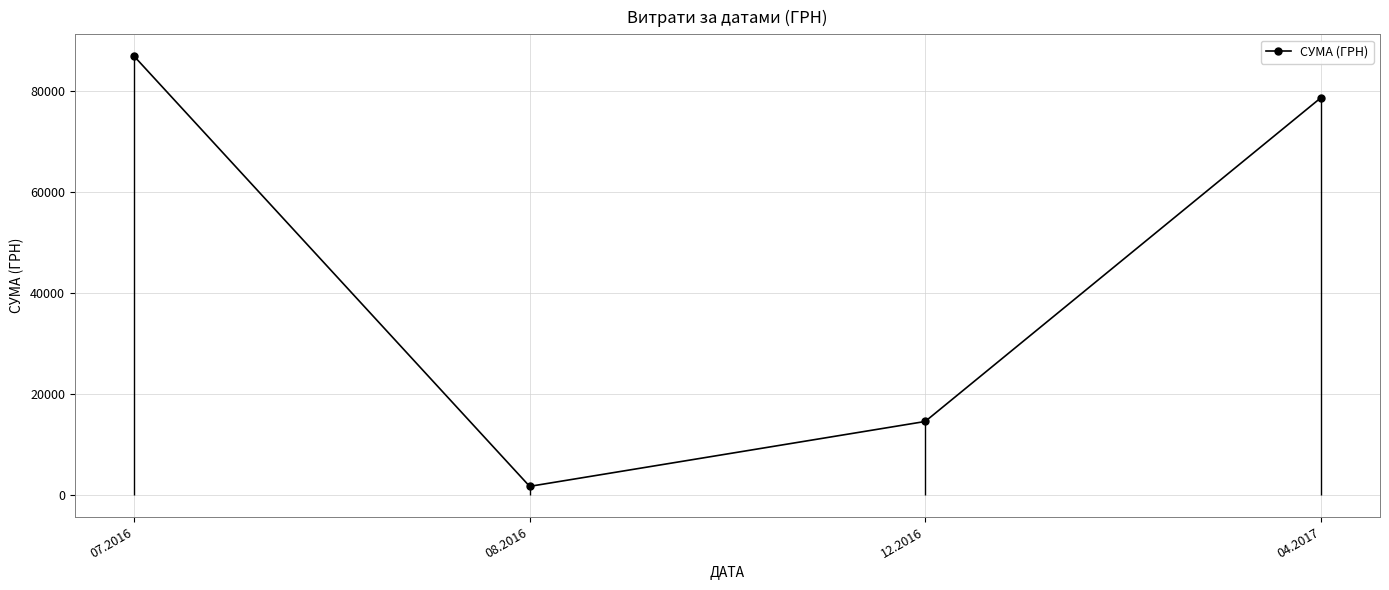

Which has a higher value, 08.2016 or 04.2017?

04.2017